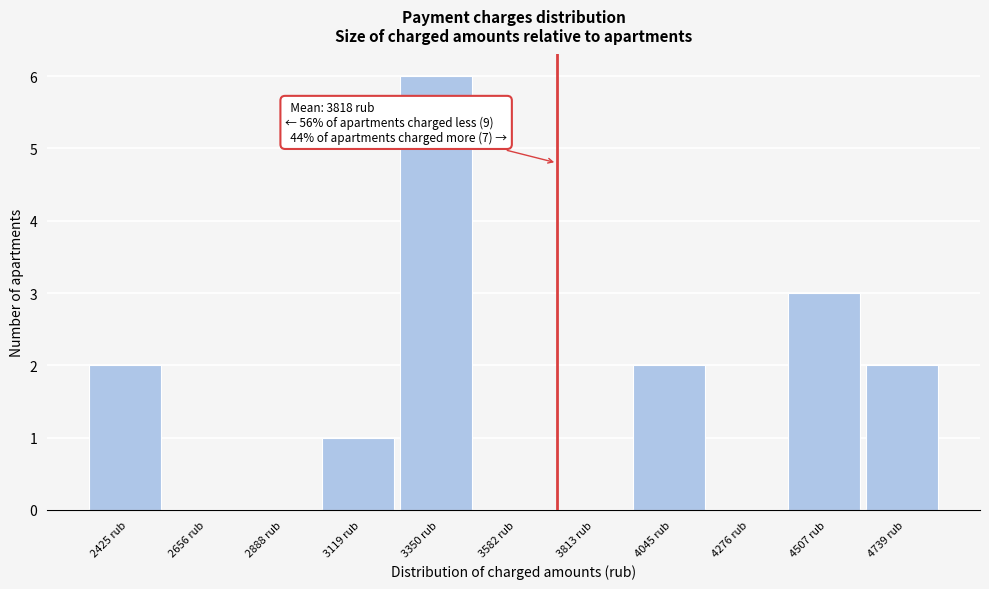

Reading right to left, what are all the values shown in this chart?

4739 rub=2	4507 rub=3	4276 rub=0	4045 rub=2	3813 rub=0	3582 rub=0	3350 rub=6	3119 rub=1	2888 rub=0	2656 rub=0	2425 rub=2